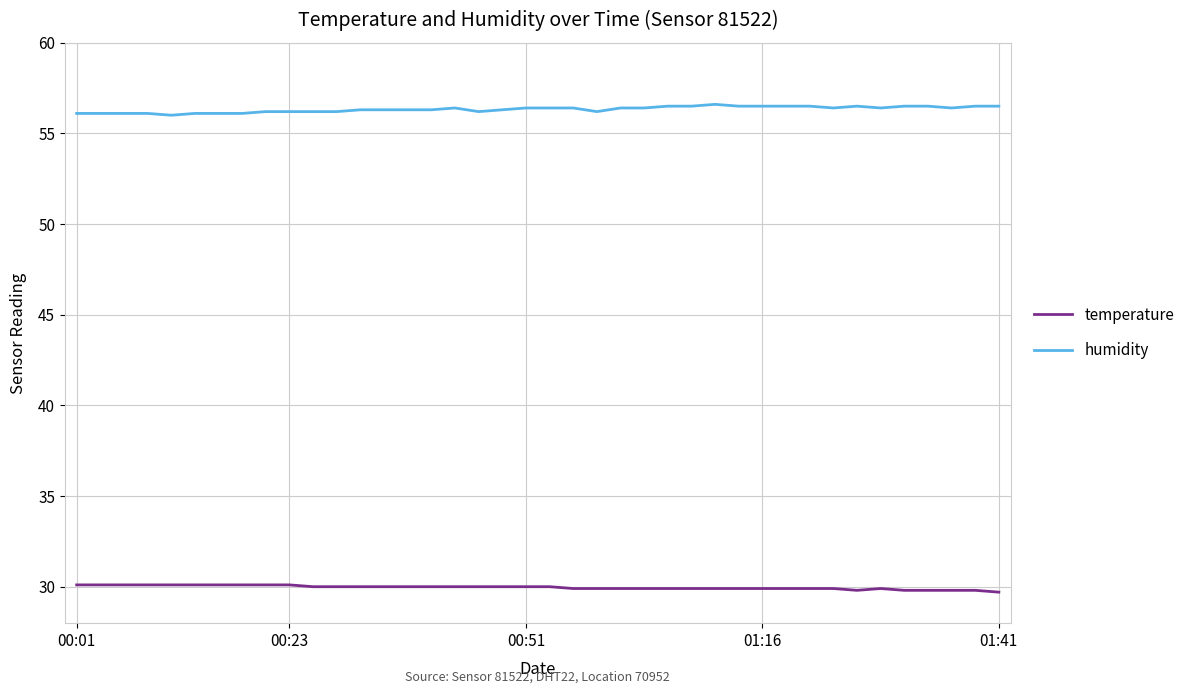

True or false: temperature and humidity cross at least once.

False